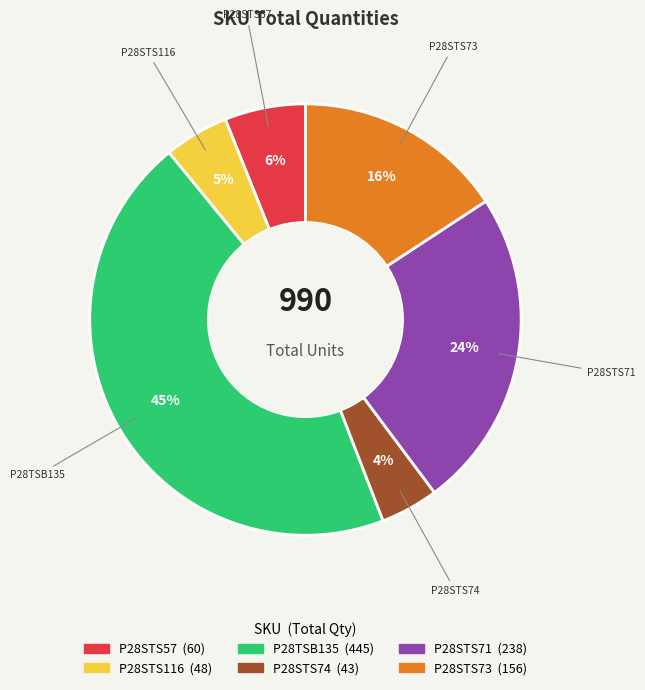

True or false: P28STS116 accounts for 5% of the total.

True